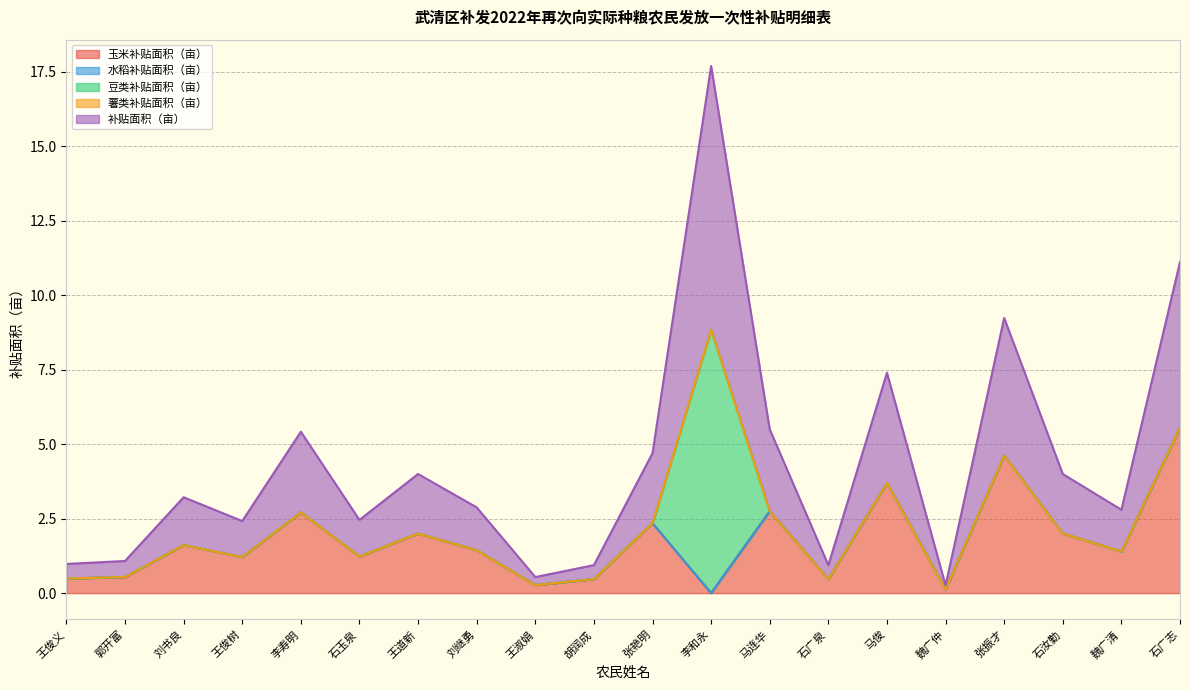

Which series has the largest total across all categories?

补贴面积（亩）